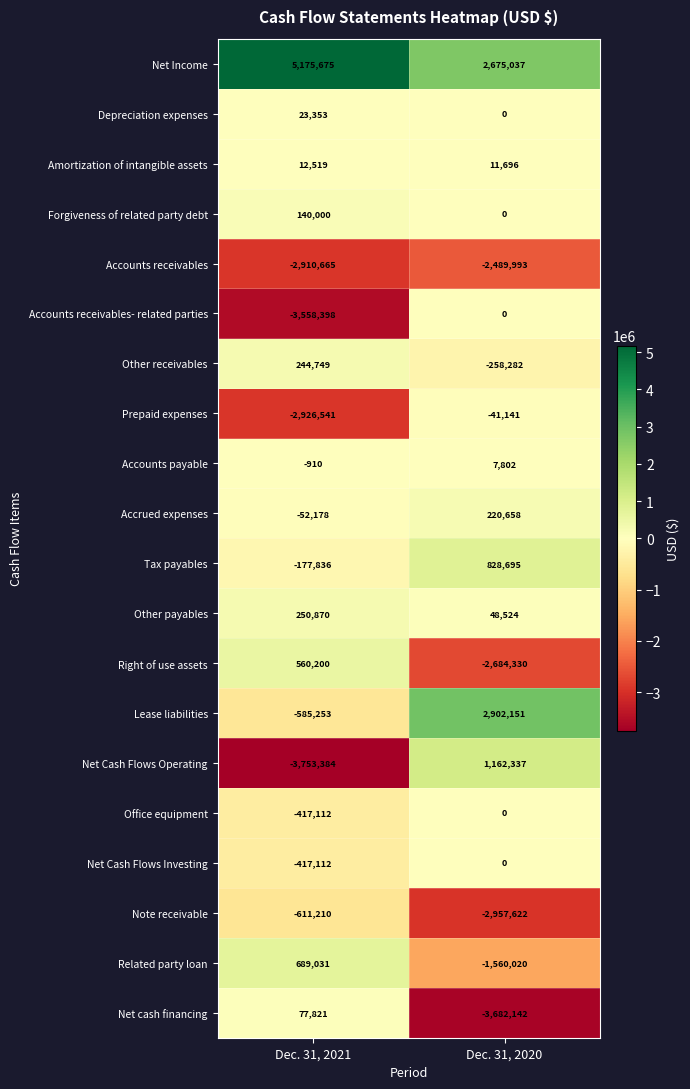

Is it true that Accounts payable equals 11032 at Dec. 31, 2020?

False